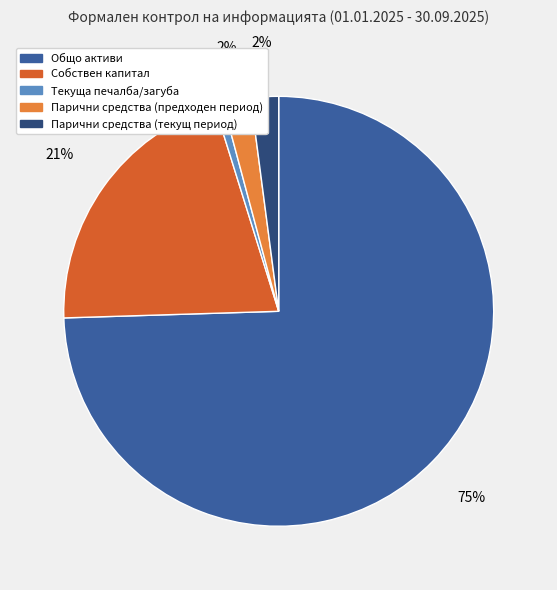

Does any single category account for the majority?

Yes